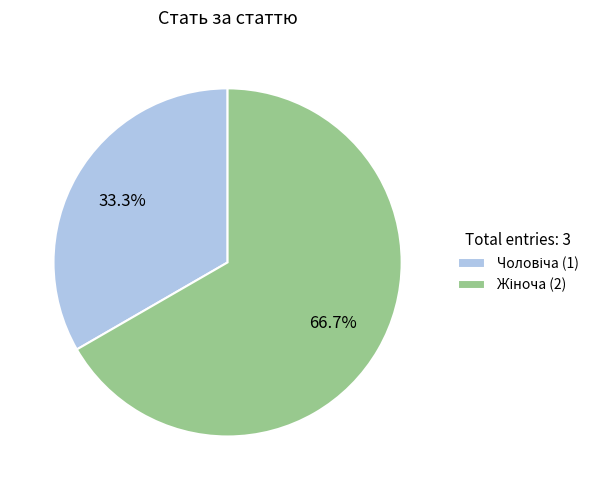

Count the number of slices in the pie.

2